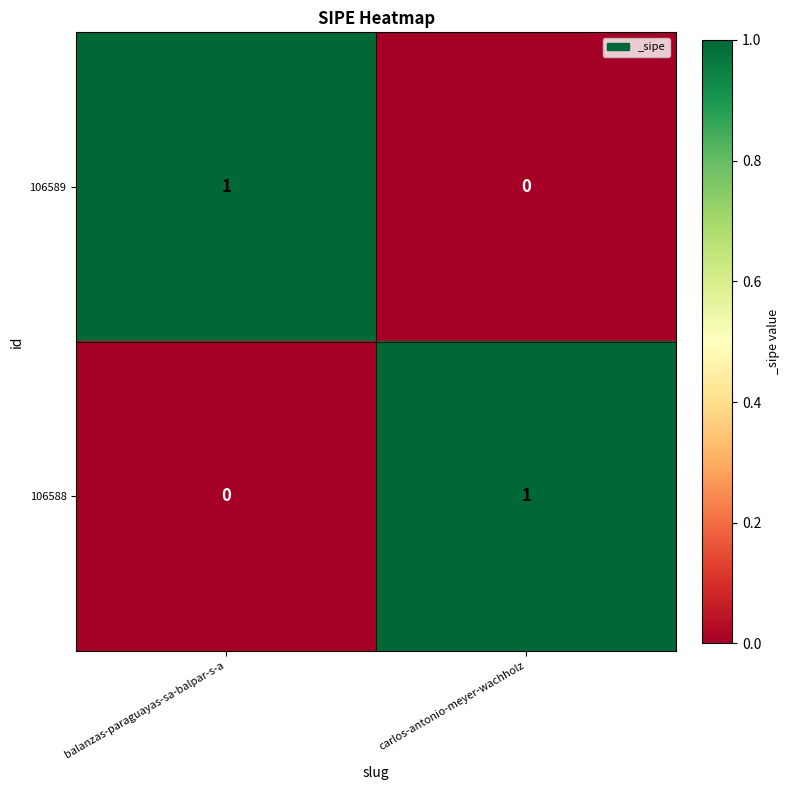

At which label does 106589 reach its peak?

balanzas-paraguayas-sa-balpar-s-a